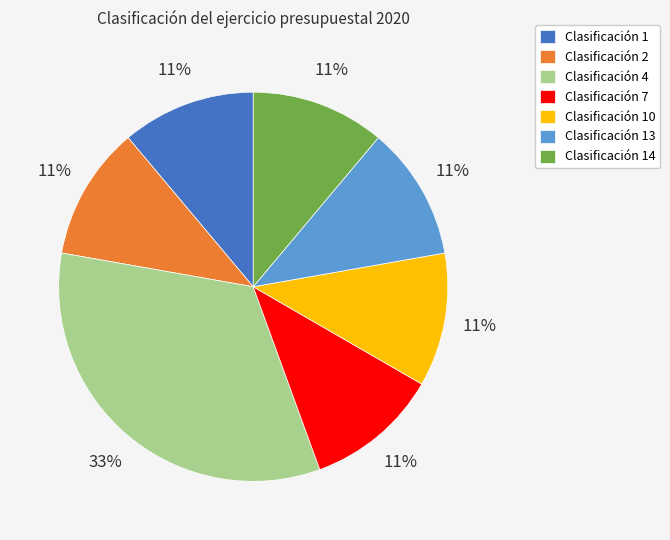

Combined, do Clasificación 2 and Clasificación 7 account for over 50%?

No